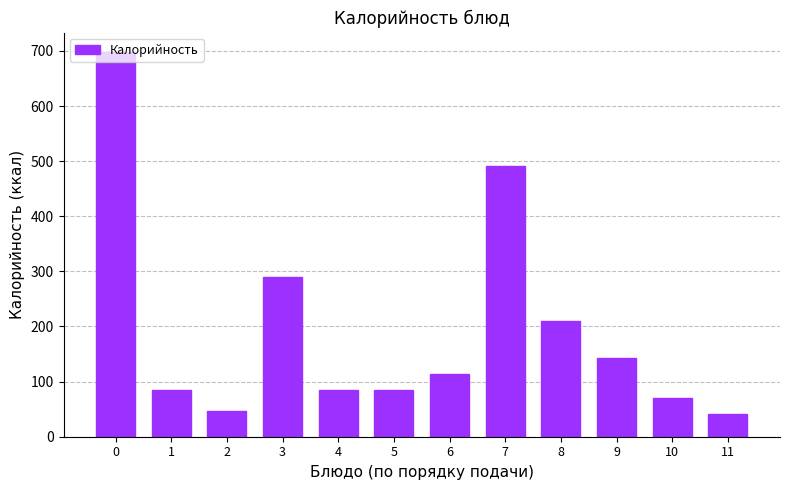

What is the sum of the values at 4 and 11?

126.8